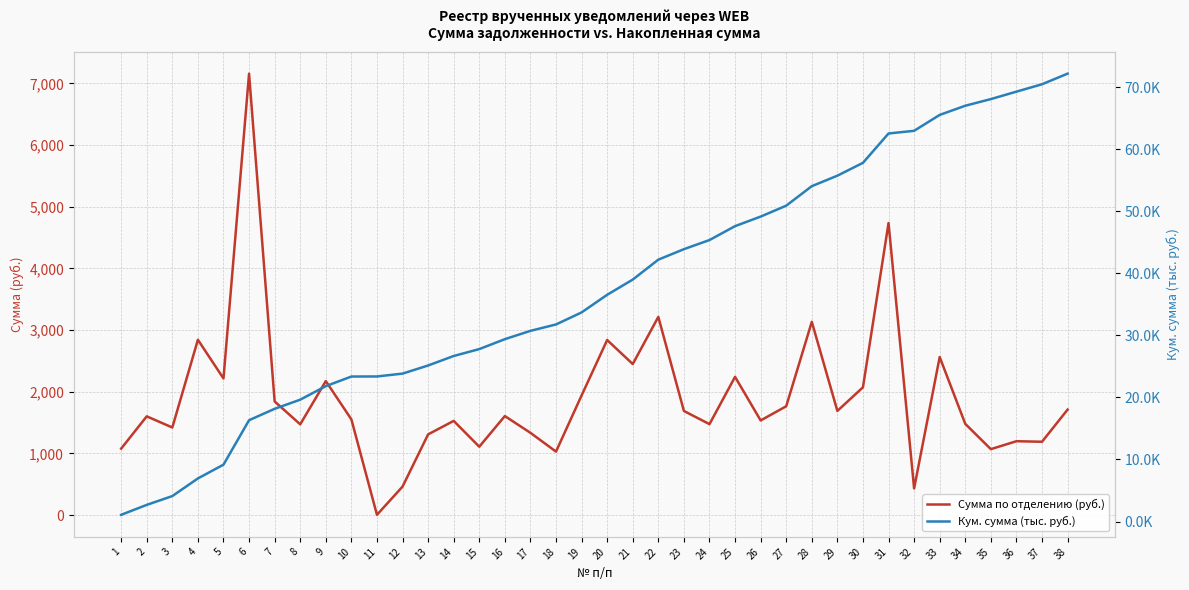

Reading left to right, list all the values displayed in this chart.

Сумма по отделению (руб.): 1=1078.2	2=1601.6	3=1420.5	4=2842.7	5=2215.7	6=7156.7	7=1843.1	8=1472.1	9=2173.0	10=1552.8	11=5.2	12=462.4	13=1308.8	14=1528.0	15=1109.2	16=1606.0	17=1334.4	18=1029.8	19=1940.0	20=2838.8	21=2449.4	22=3213.7	23=1688.8	24=1474.9	25=2241.9	26=1534.7	27=1765.0	28=3133.6	29=1689.4	30=2072.1	31=4735.5	32=432.7	33=2562.8	34=1479.5	35=1069.7	36=1198.3	37=1189.6	38=1710.7
Кум. сумма (тыс. руб.): 1=1.1	2=2.7	3=4.1	4=6.9	5=9.2	6=16.3	7=18.2	8=19.6	9=21.8	10=23.4	11=23.4	12=23.8	13=25.1	14=26.7	15=27.8	16=29.4	17=30.7	18=31.8	19=33.7	20=36.5	21=39.0	22=42.2	23=43.9	24=45.4	25=47.6	26=49.1	27=50.9	28=54.0	29=55.7	30=57.8	31=62.5	32=63.0	33=65.5	34=67.0	35=68.1	36=69.3	37=70.5	38=72.2